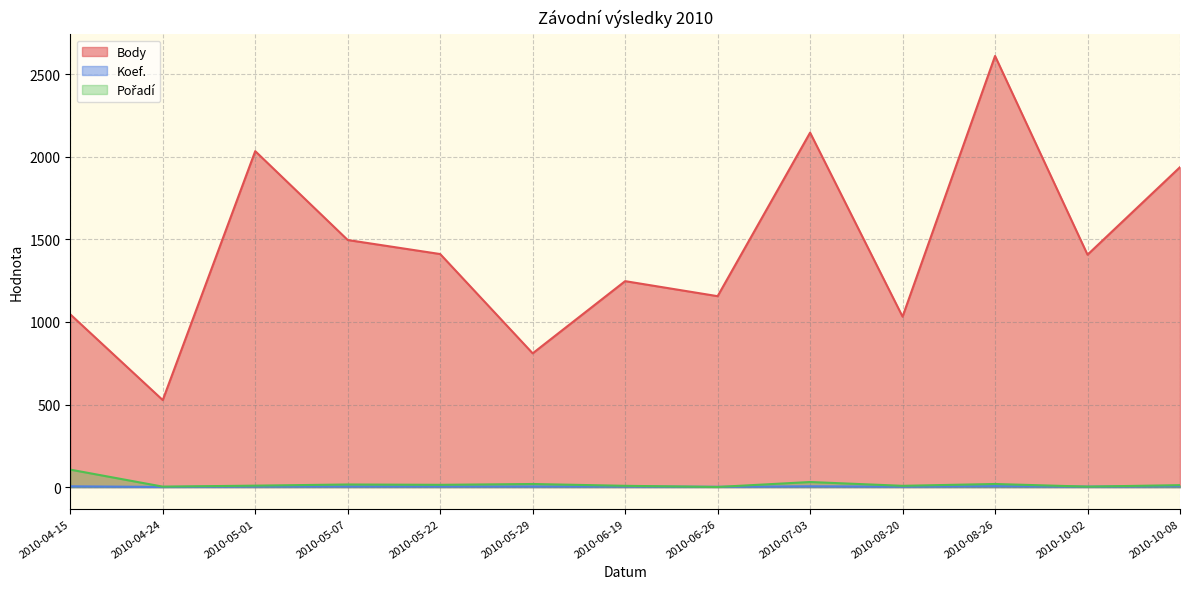

Reading left to right, list all the values displayed in this chart.

Body: 2010-04-15=1046	2010-04-24=527	2010-05-01=2034	2010-05-07=1496	2010-05-22=1411	2010-05-29=810	2010-06-19=1247	2010-06-26=1156	2010-07-03=2146	2010-08-20=1032	2010-08-26=2610	2010-10-02=1407	2010-10-08=1937
Koef.: 2010-04-15=5	2010-04-24=1	2010-05-01=4	2010-05-07=4	2010-05-22=4	2010-05-29=4	2010-06-19=4	2010-06-26=2	2010-07-03=5	2010-08-20=3	2010-08-26=6	2010-10-02=3	2010-10-08=6
Pořadí: 2010-04-15=106	2010-04-24=3	2010-05-01=9	2010-05-07=16	2010-05-22=14	2010-05-29=19	2010-06-19=8	2010-06-26=1	2010-07-03=31	2010-08-20=8	2010-08-26=19	2010-10-02=3	2010-10-08=12